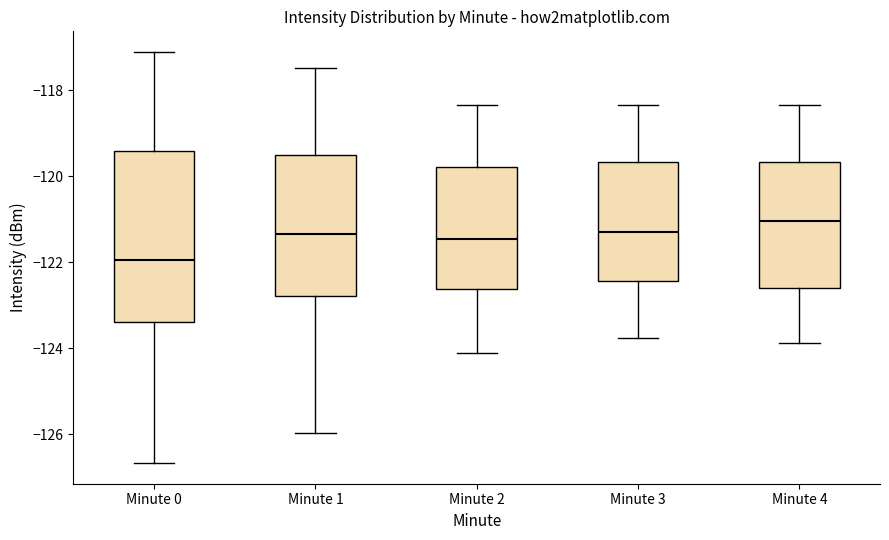

Reading left to right, transcribe this box plot: for each box, give where its median line is, the range the box spans, and where its two whiskers end, as read against the y-axis. The values are not printed on the chart, so give them approximately, as read against the axis.

Minute 0: median -122.0, box -123.4 to -119.4, whiskers -126.6 to -117.2
Minute 1: median -121.4, box -122.8 to -119.6, whiskers -126.0 to -117.4
Minute 2: median -121.4, box -122.6 to -119.8, whiskers -124.2 to -118.4
Minute 3: median -121.2, box -122.4 to -119.6, whiskers -123.8 to -118.4
Minute 4: median -121.0, box -122.6 to -119.6, whiskers -123.8 to -118.4